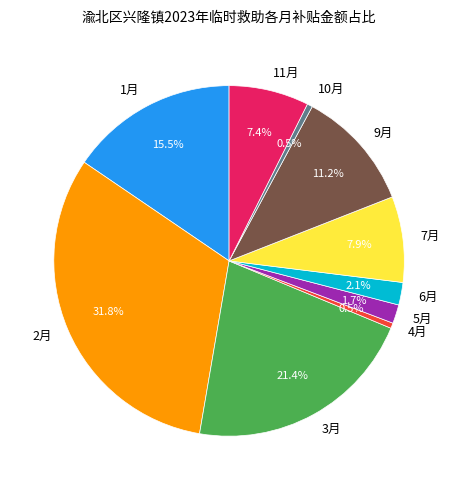

Is the sum of 1月 and 3月 greater than half?

No